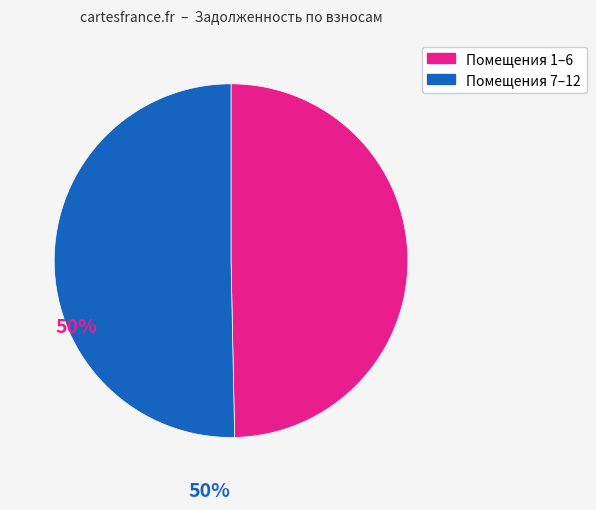

Does any single category account for the majority?

Yes